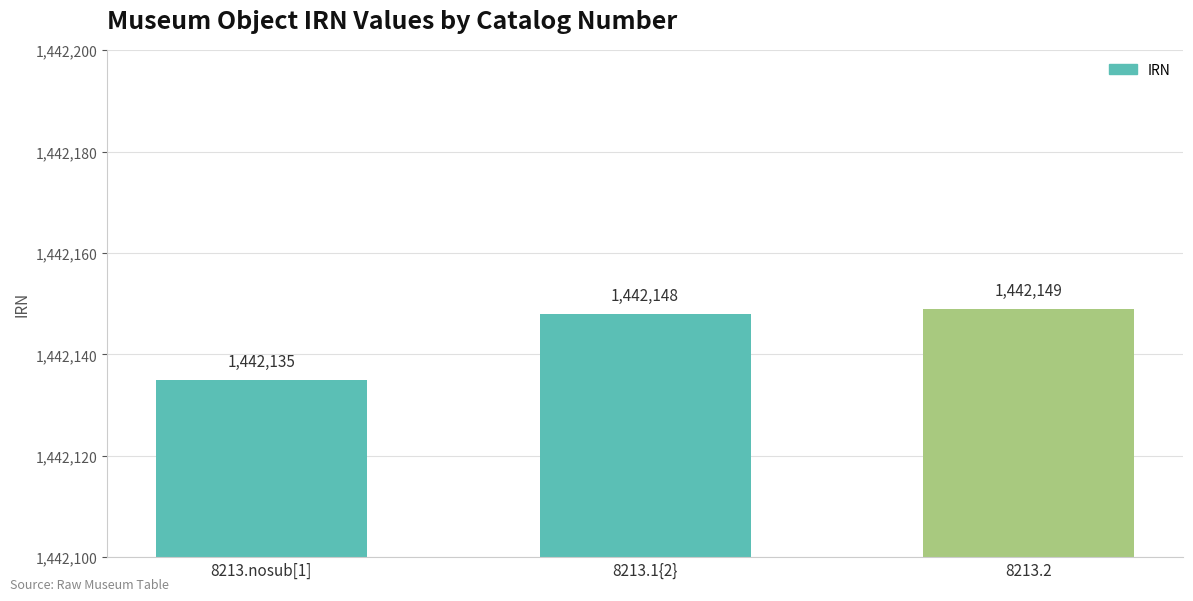

What is the label of the 2nd bar from the left?

8213.1{2}